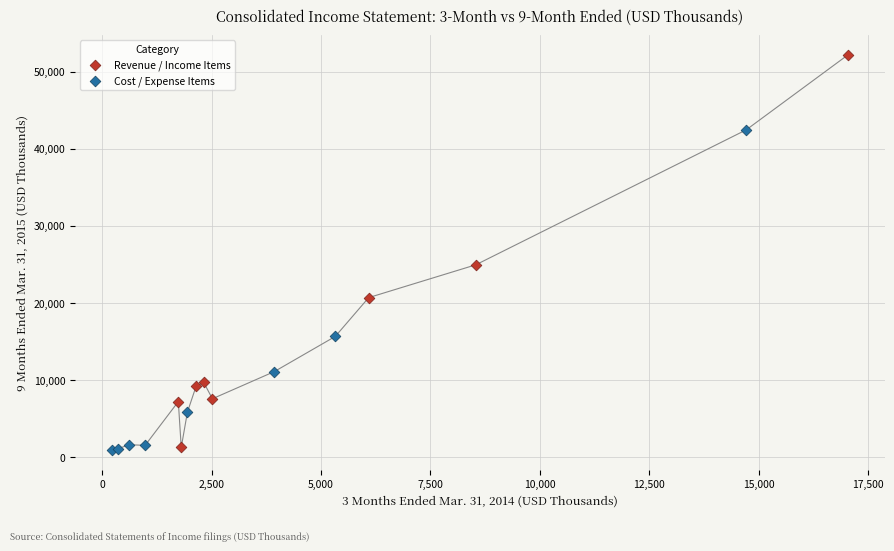

Which series has the widest spread of Y values?

Revenue / Income Items